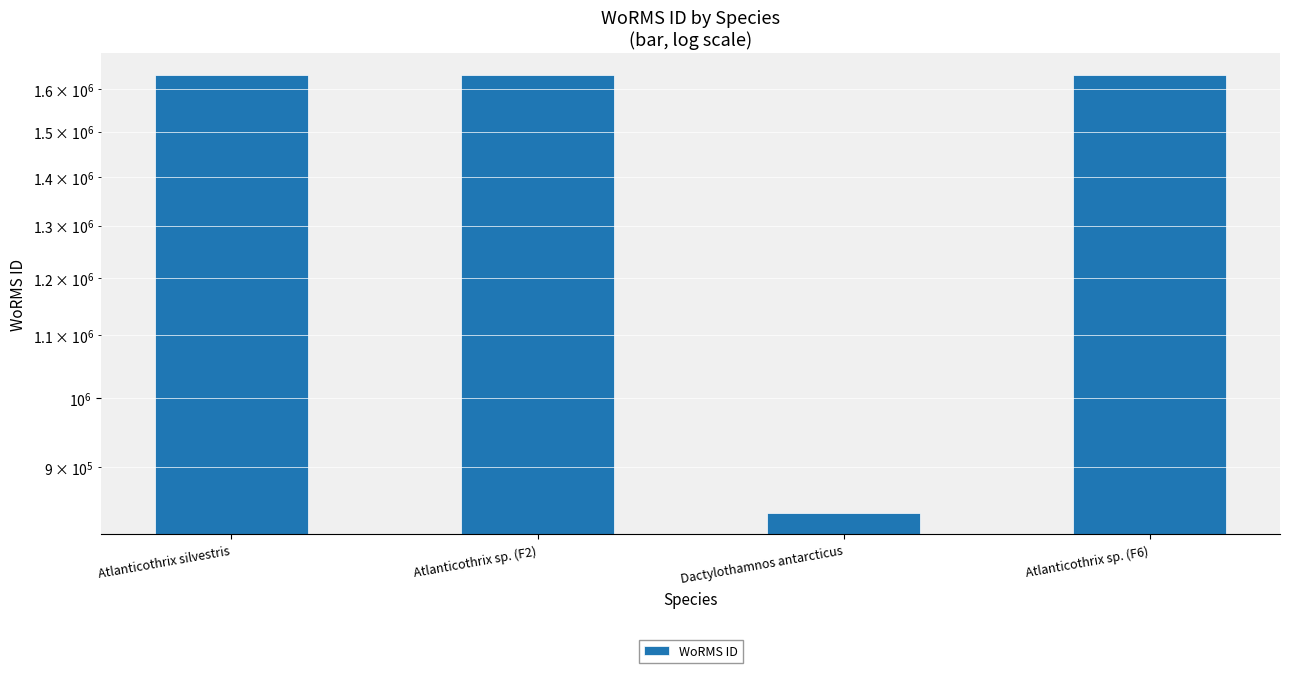

Rank the categories by value from lowest to highest.

Dactylothamnos antarcticus, Atlanticothrix sp. (F2), Atlanticothrix sp. (F6), Atlanticothrix silvestris